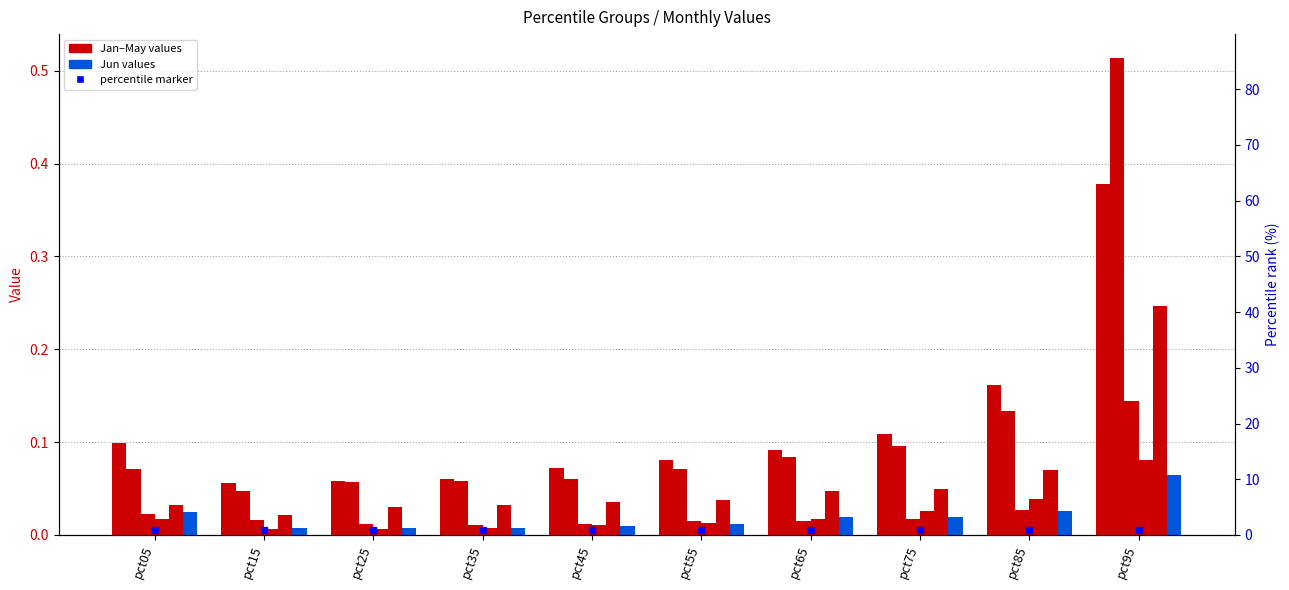

Reading left to right, what are all the values shown in this chart?

Jan: 0.1	0.1	0.1	0.1	0.1	0.1	0.1	0.1	0.2	0.4
Feb: 0.1	0.0	0.1	0.1	0.1	0.1	0.1	0.1	0.1	0.5
Mar: 0.0	0.0	0.0	0.0	0.0	0.0	0.0	0.0	0.0	0.1
Apr: 0.0	0.0	0.0	0.0	0.0	0.0	0.0	0.0	0.0	0.1
May: 0.0	0.0	0.0	0.0	0.0	0.0	0.0	0.0	0.1	0.2
Jun: 0.0	0.0	0.0	0.0	0.0	0.0	0.0	0.0	0.0	0.1